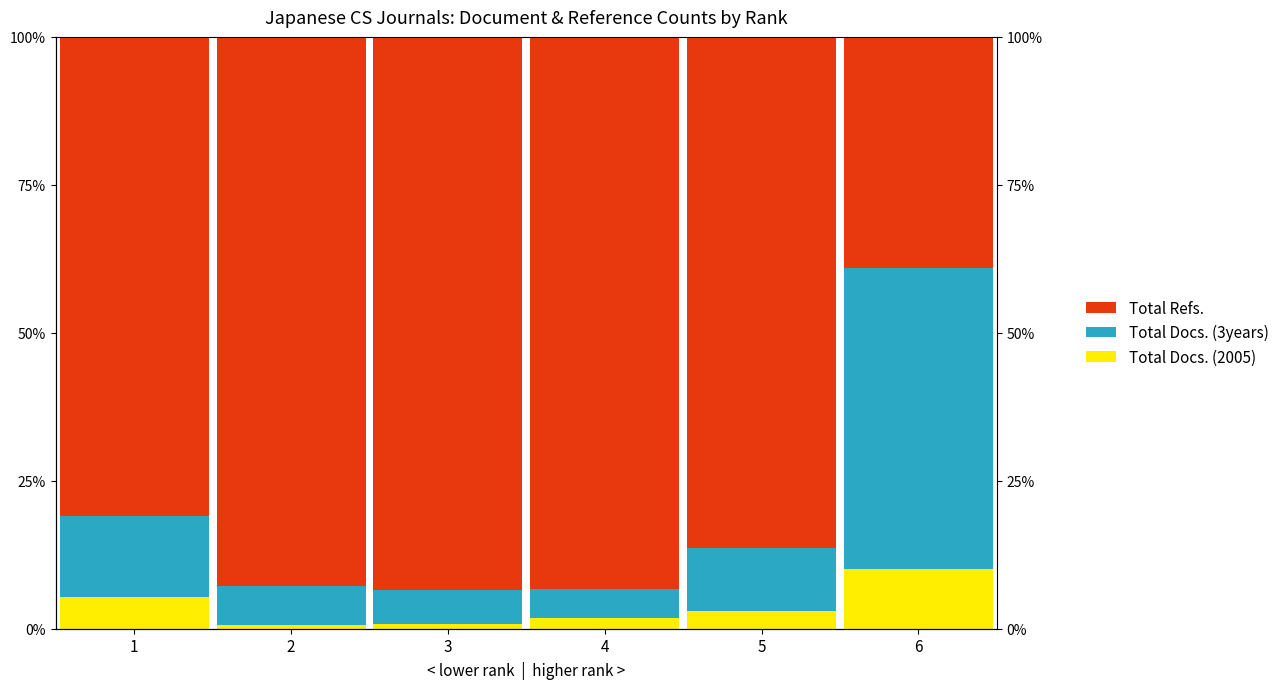

Which series has the largest range (max minus min)?

Total Refs.